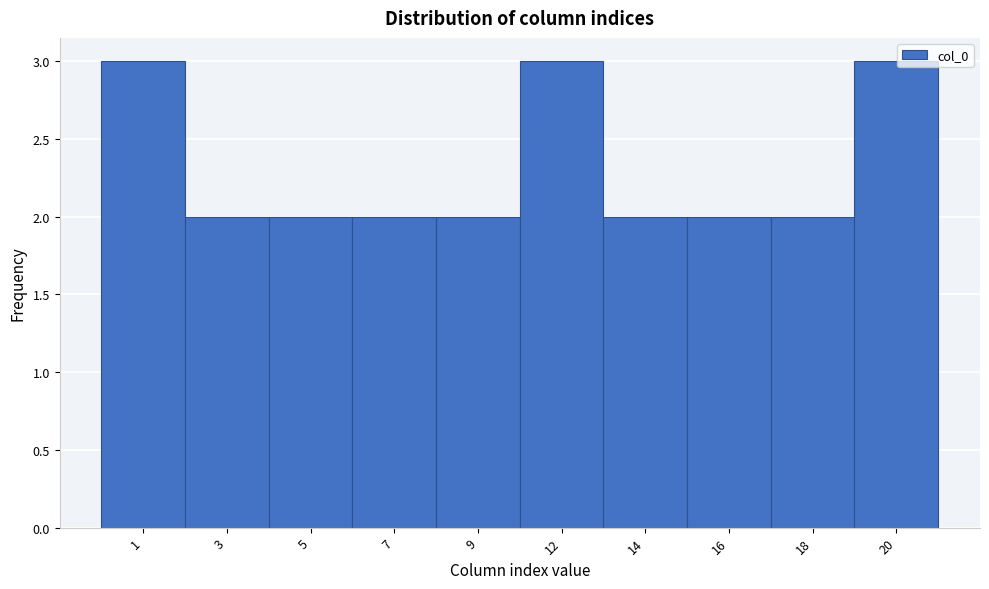

Reading left to right, transcribe all the data shown in this chart.

3	2	2	2	2	3	2	2	2	3